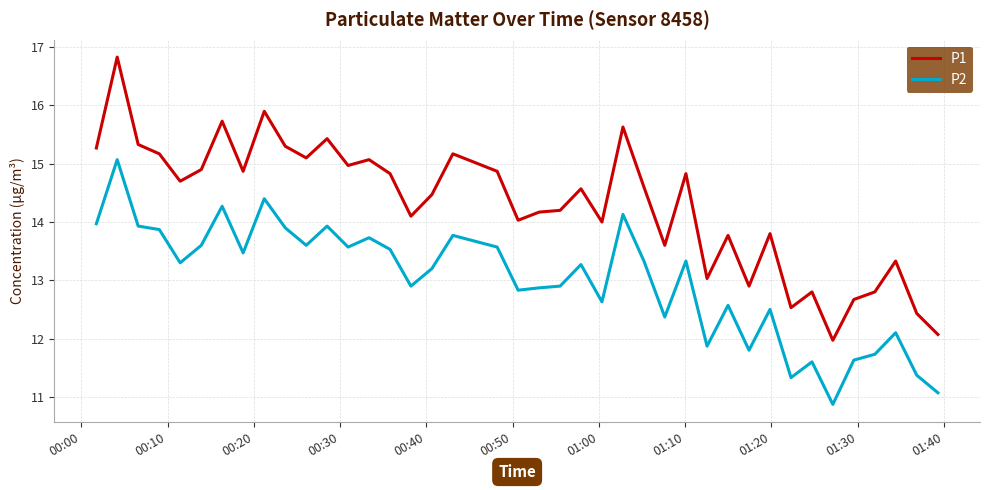

What is the difference between the second highest and minimum values in the P1 series?

3.9